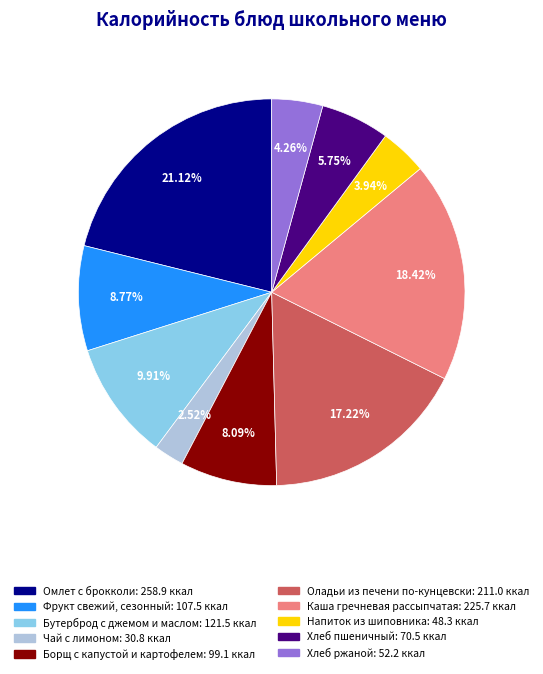

Count the number of slices in the pie.

10